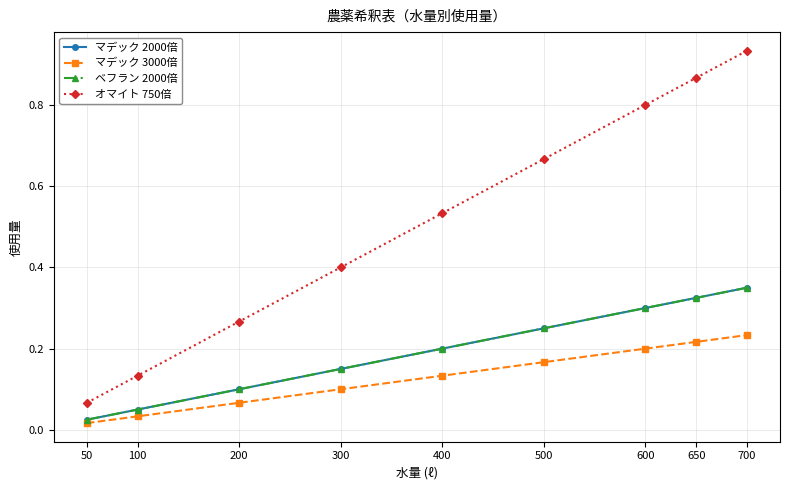

Does the chart have visible grid lines?

Yes